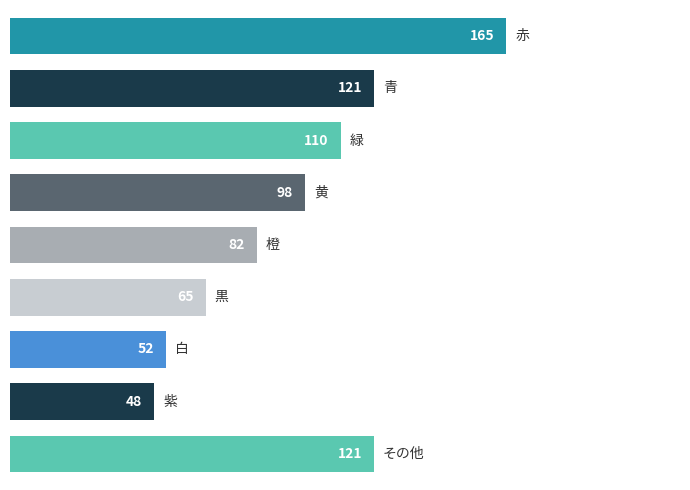

How many bars are there in total?

9